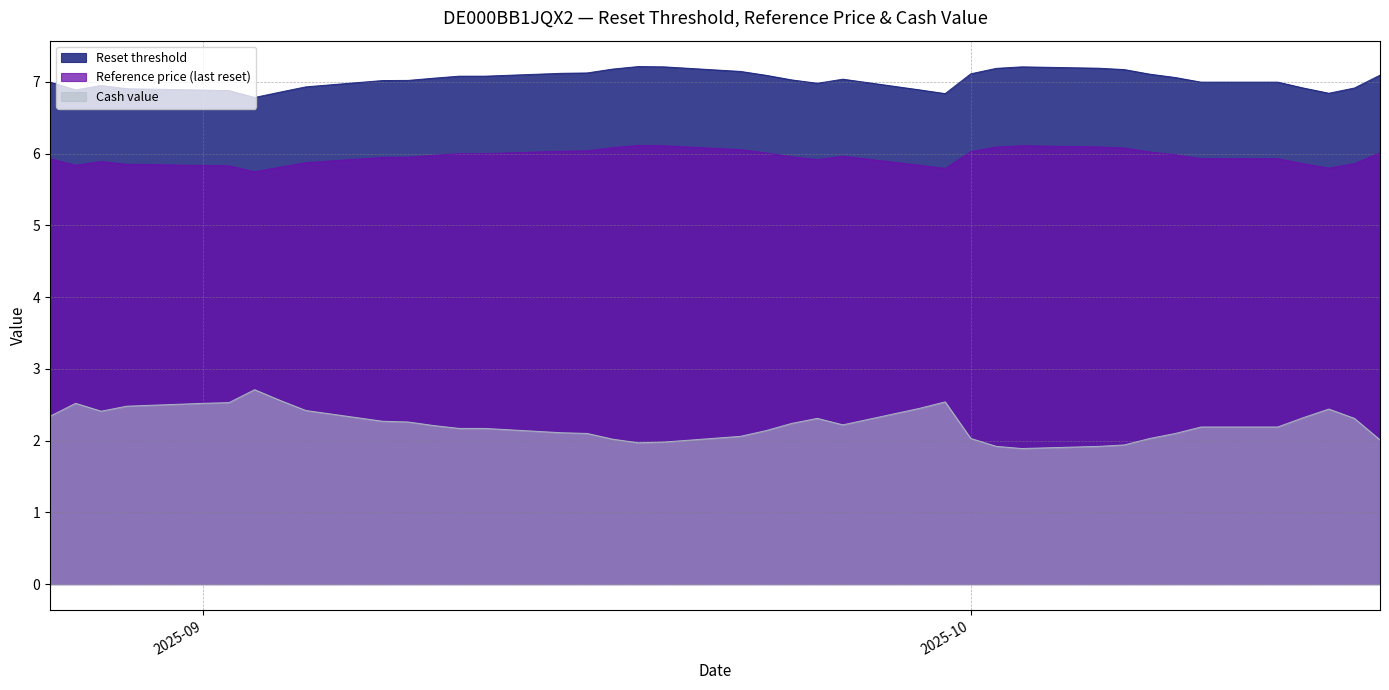

List the labels in order of Reset threshold value, largest first.

2025-09-18, 2025-10-03, 2025-09-19, 2025-10-06, 2025-10-02, 2025-09-17, 2025-10-07, 2025-09-22, 2025-09-16, 2025-09-15, 2025-10-01, 2025-10-08, 2025-10-17, 2025-09-23, 2025-09-12, 2025-09-11, 2025-10-09, 2025-09-10, 2025-09-26, 2025-09-24, 2025-09-09, 2025-09-08, 2025-10-13, 2025-10-10, 2025-08-26, 2025-09-25, 2025-08-28, 2025-09-05, 2025-10-16, 2025-10-14, 2025-08-29, 2025-09-29, 2025-08-27, 2025-09-01, 2025-09-02, 2025-09-04, 2025-10-15, 2025-09-30, 2025-09-03